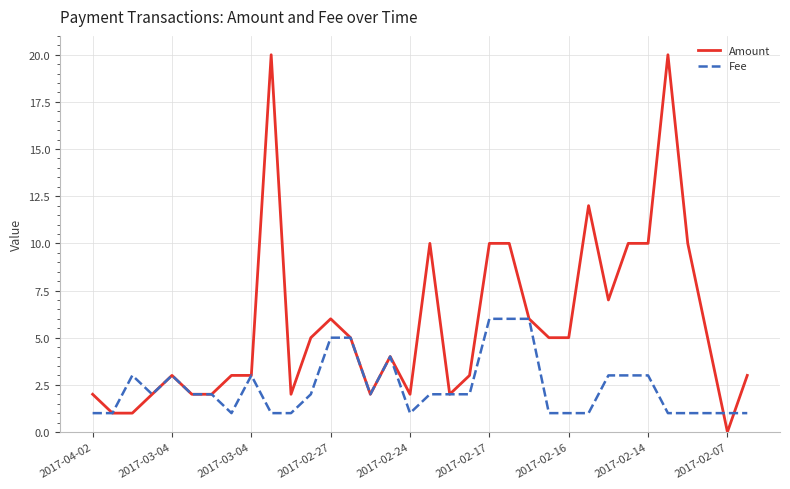

List the series in order of their overall mean, lowest first.

Fee, Amount